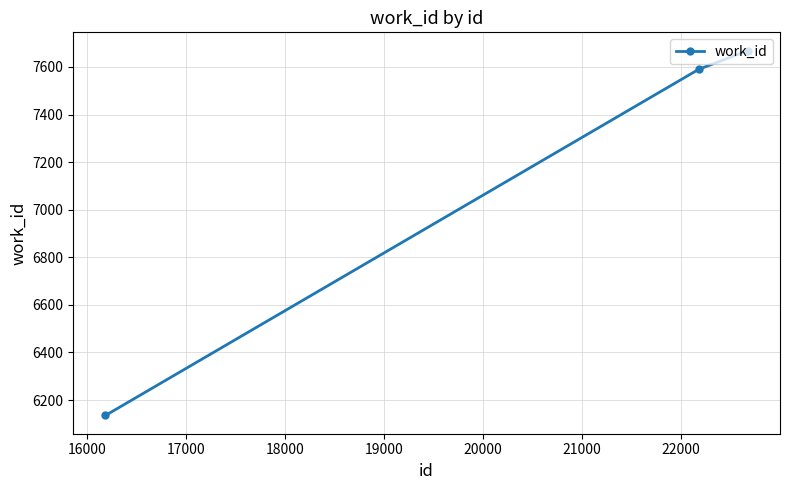

What is the greatest value displayed?

7669